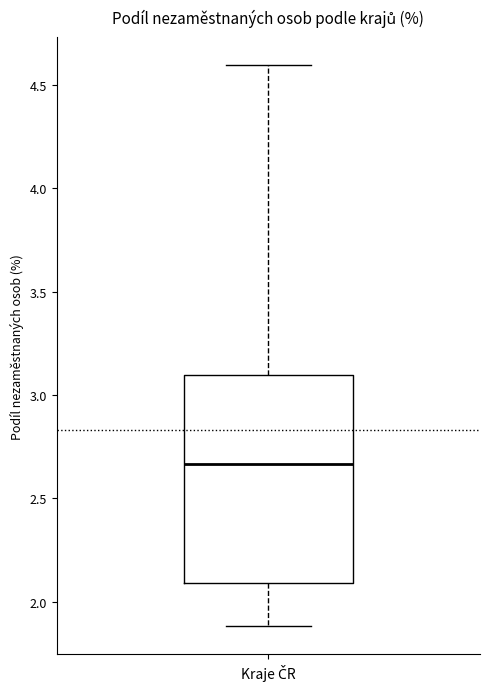

Transcribe this box plot: give where the median line is, the range the box spans, and where the two whiskers end, as read against the y-axis. The values are not printed on the chart, so give them approximately, as read against the axis.

median 2.65, box 2.10 to 3.10, whiskers 1.90 to 4.60